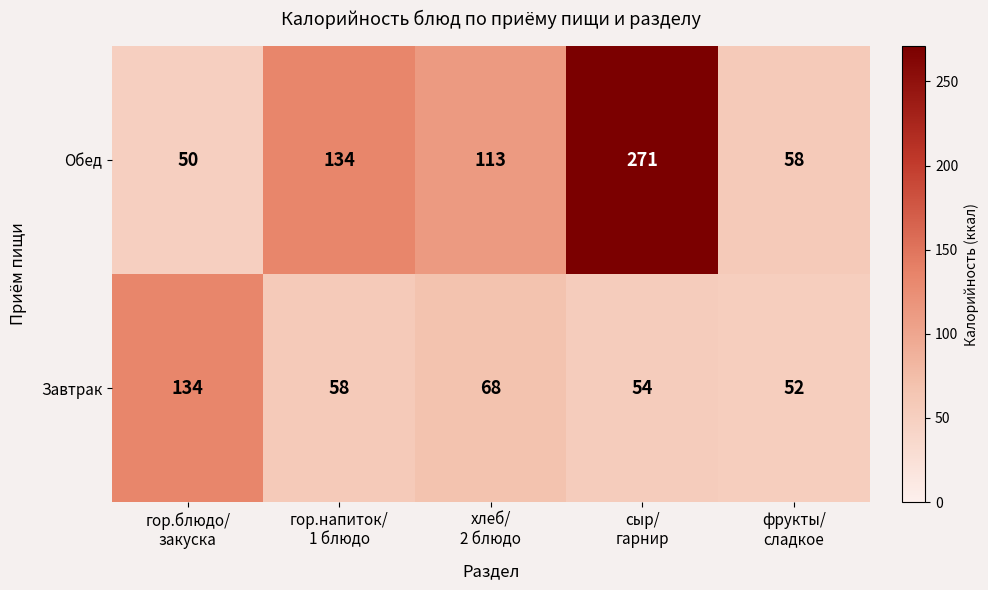

What is the difference between the second highest and minimum values in the Обед series?

84